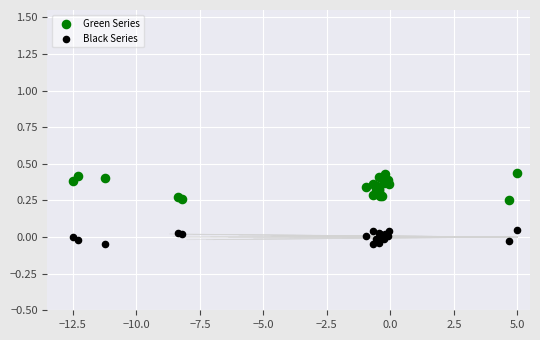

Which series has the widest spread of Y values?

Green Series